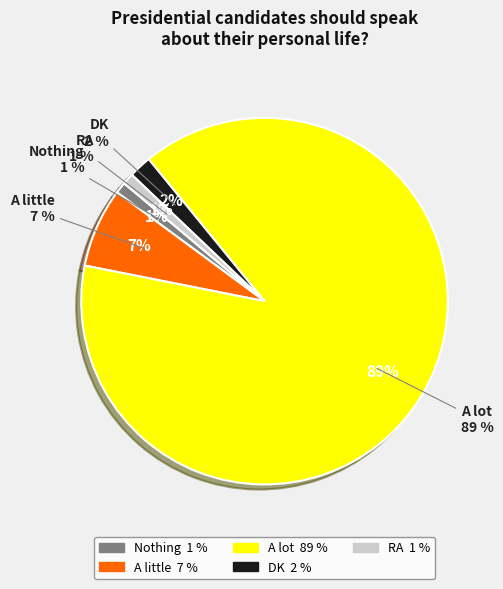

To the nearest percent, what is the combined percentage of Nothing and A little?

8%